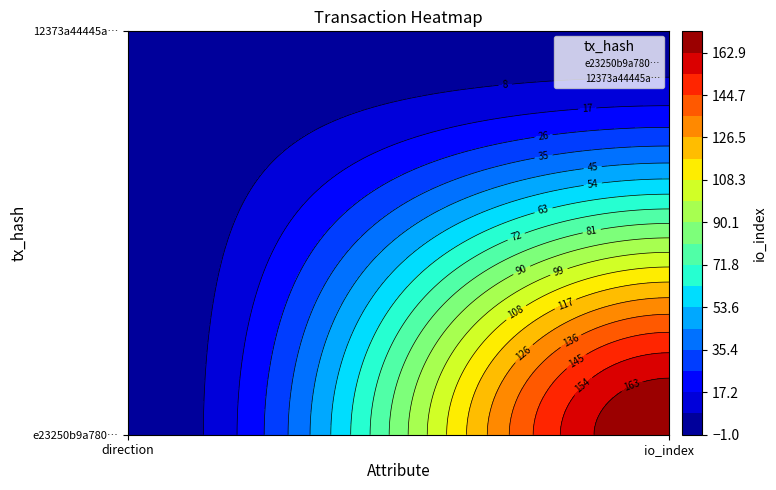

Which series changed the most between 0 and 1?

e23250b9a780bdec2a2ee0725966b828d262b8d